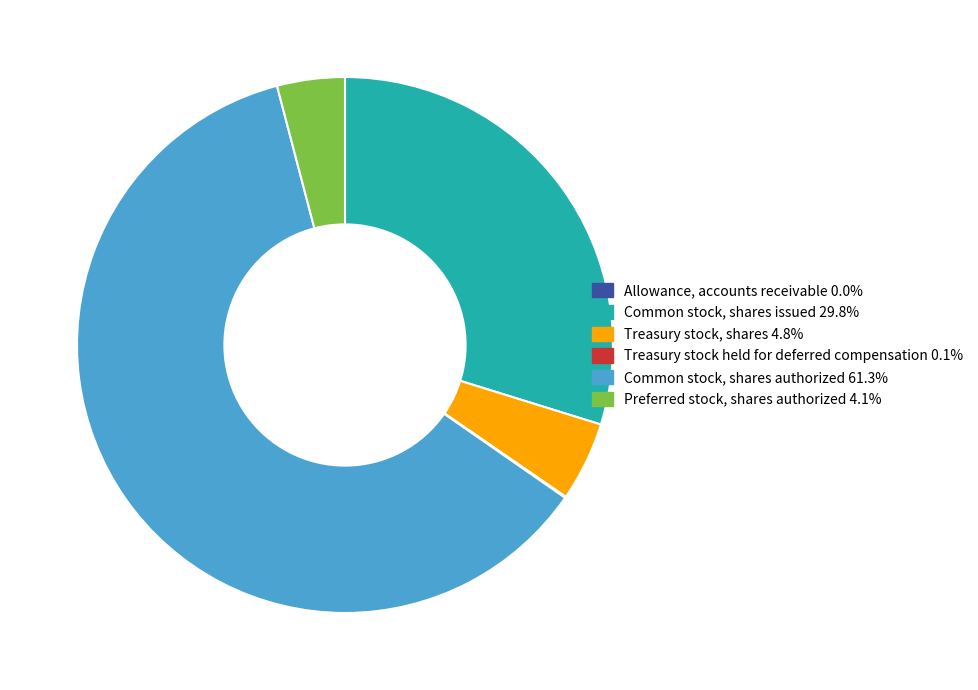

Which category has the biggest portion of the pie?

Common stock, shares authorized